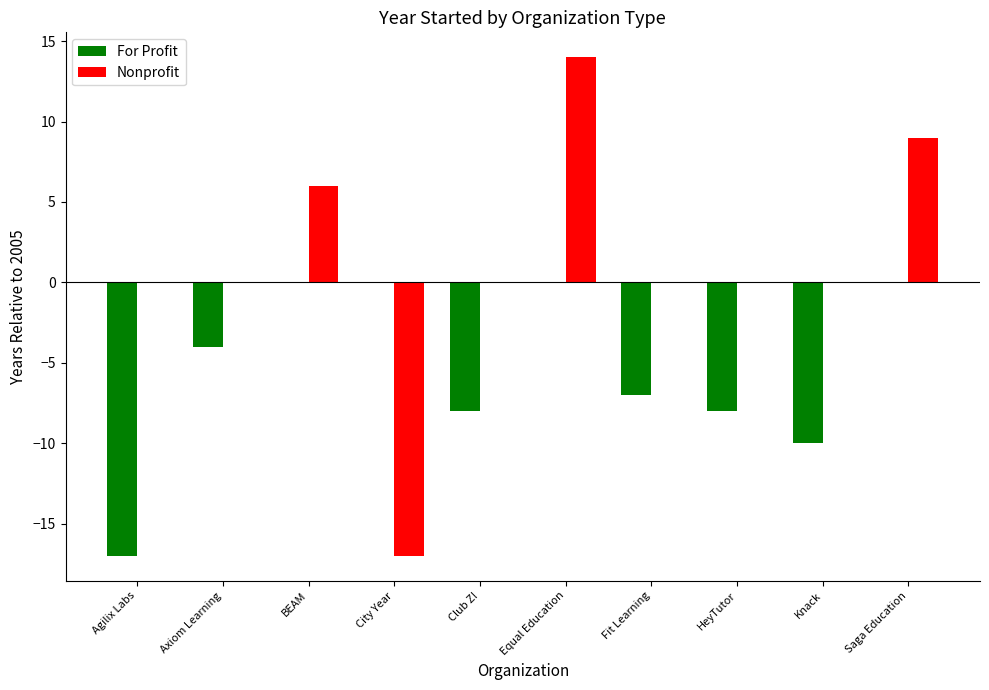

Reading left to right, extract all data points from this chart.

For Profit: -17	-4	0	0	-8	0	-7	-8	-10	0
Nonprofit: 0	0	6	-17	0	14	0	0	0	9